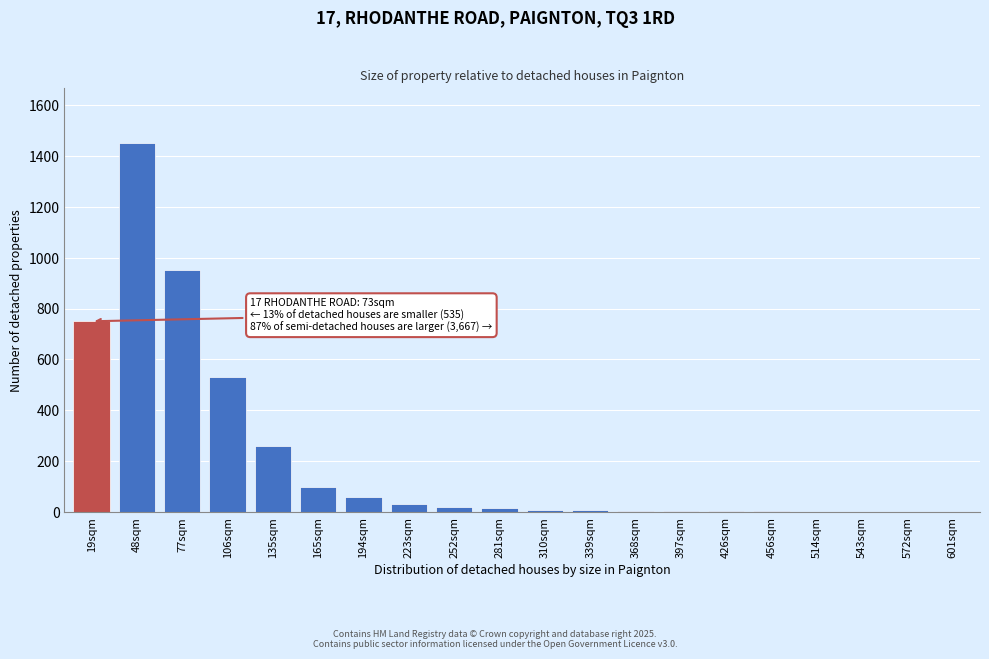

At which label is the value closest to 725?

19sqm